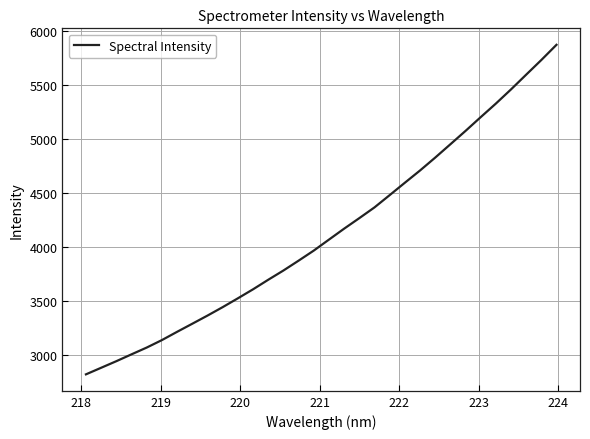

What is the smallest value displayed?

2817.3